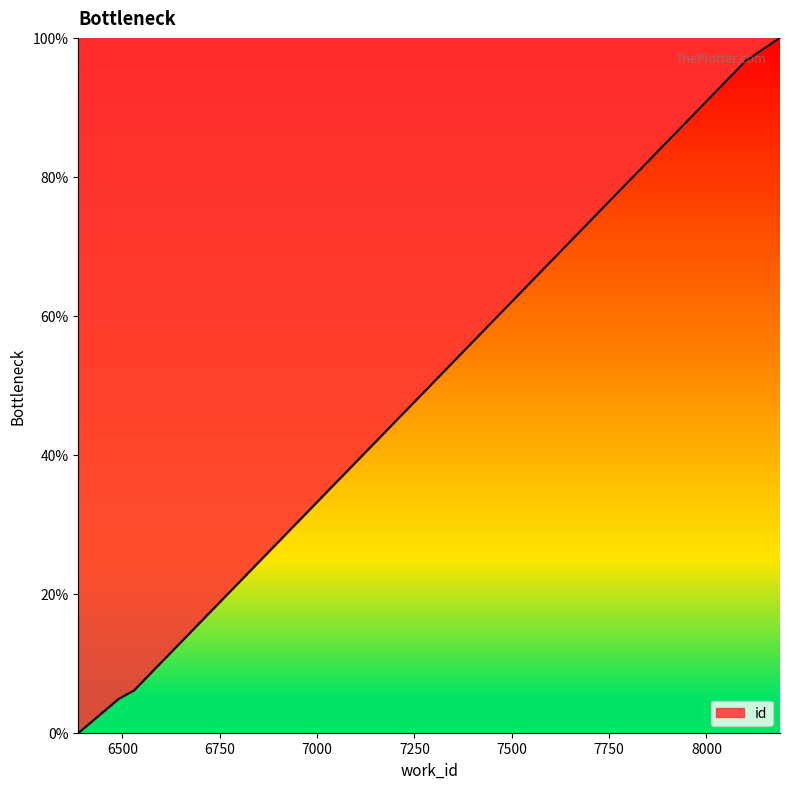

What is the approximate value at 8107?

96.9